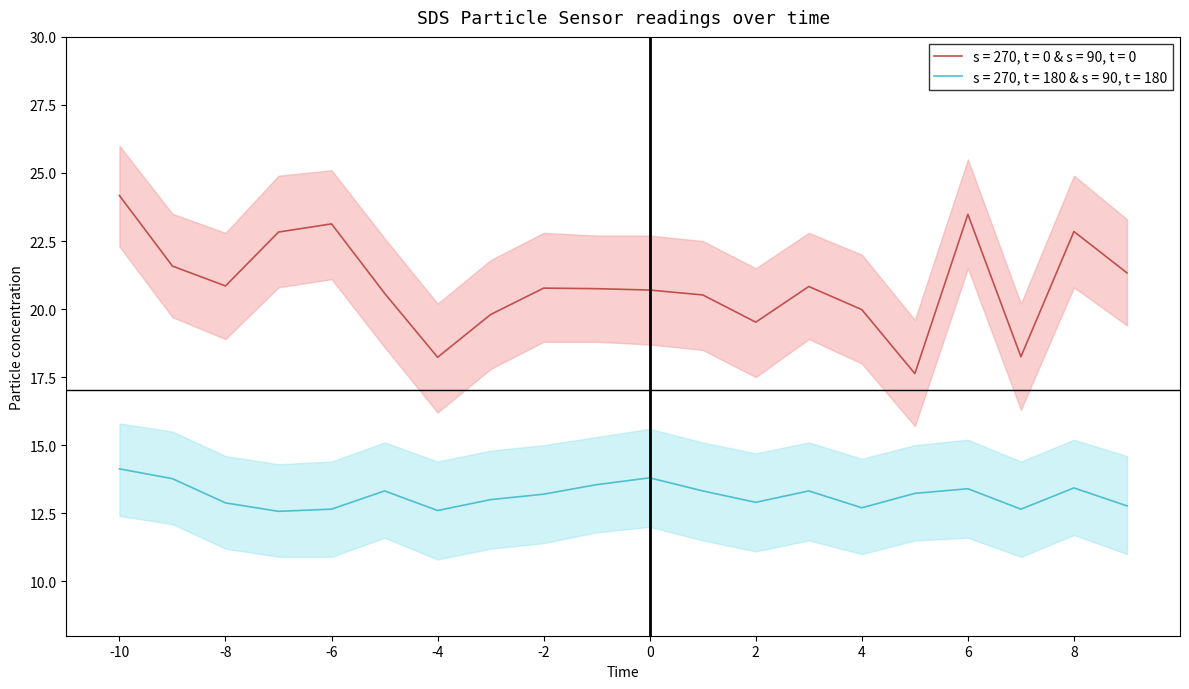

True or false: s = 270, t = 0 & s = 90, t = 0 and s = 270, t = 180 & s = 90, t = 180 cross at least once.

False